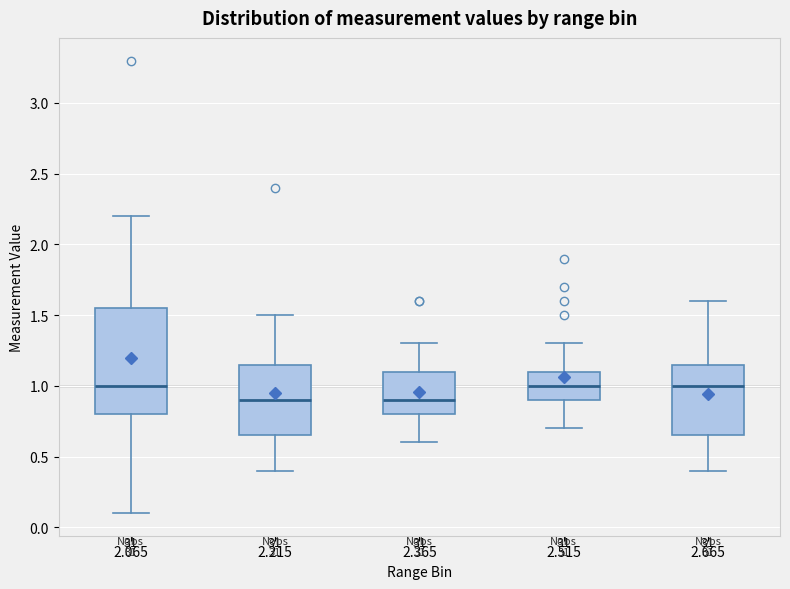

Which box is the tallest, from its lower edge to its upper edge?

2.065